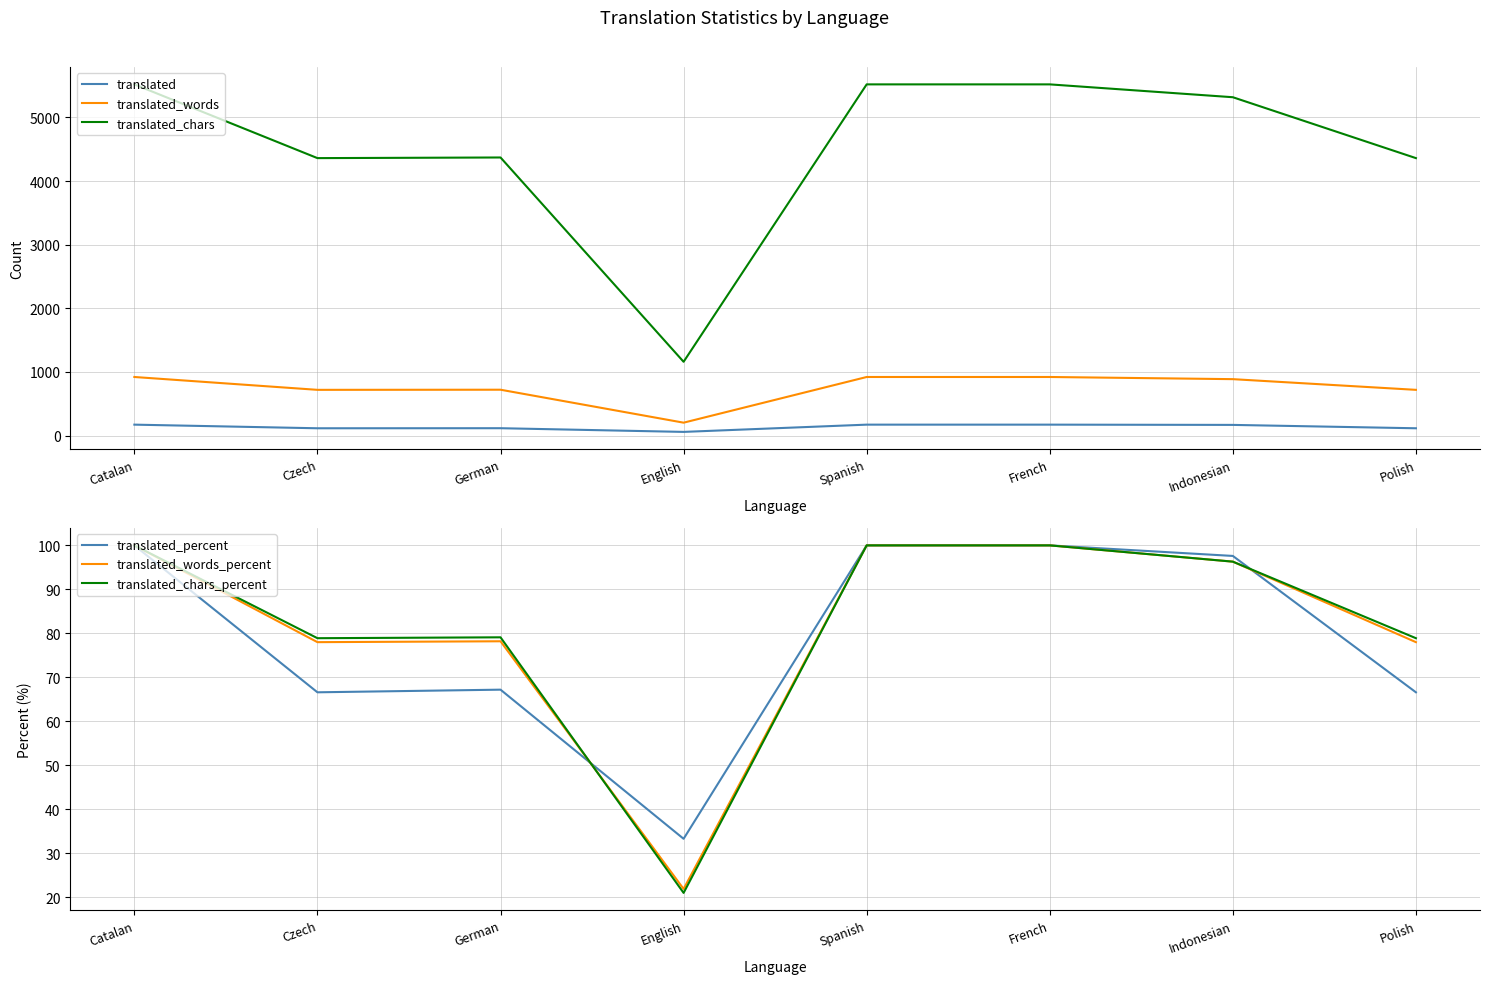

True or false: translated_words has more than 0 points higher than both neighbors.

True